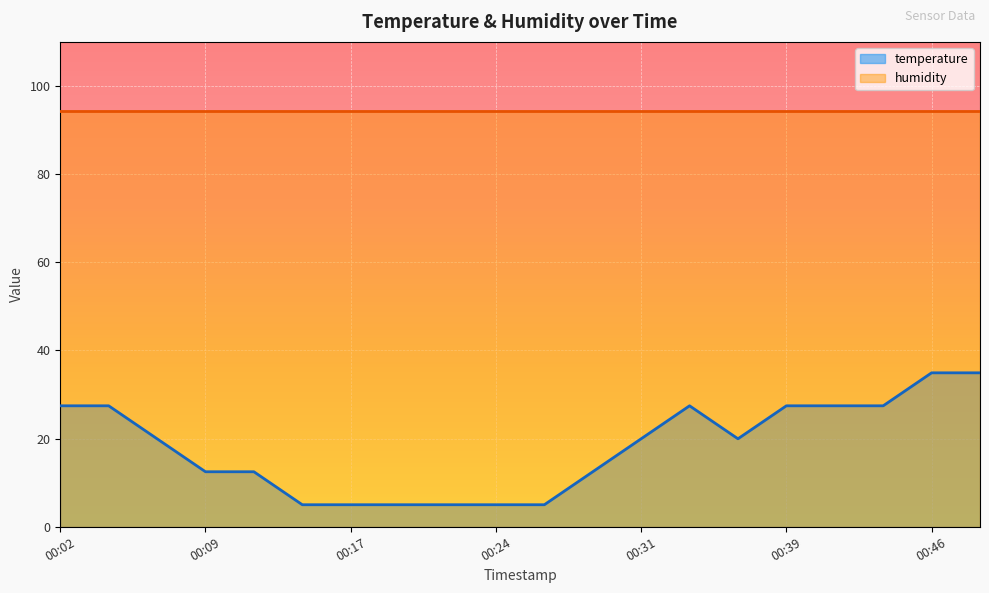

What is the difference between the values at 00:02 and 00:31?

7.5